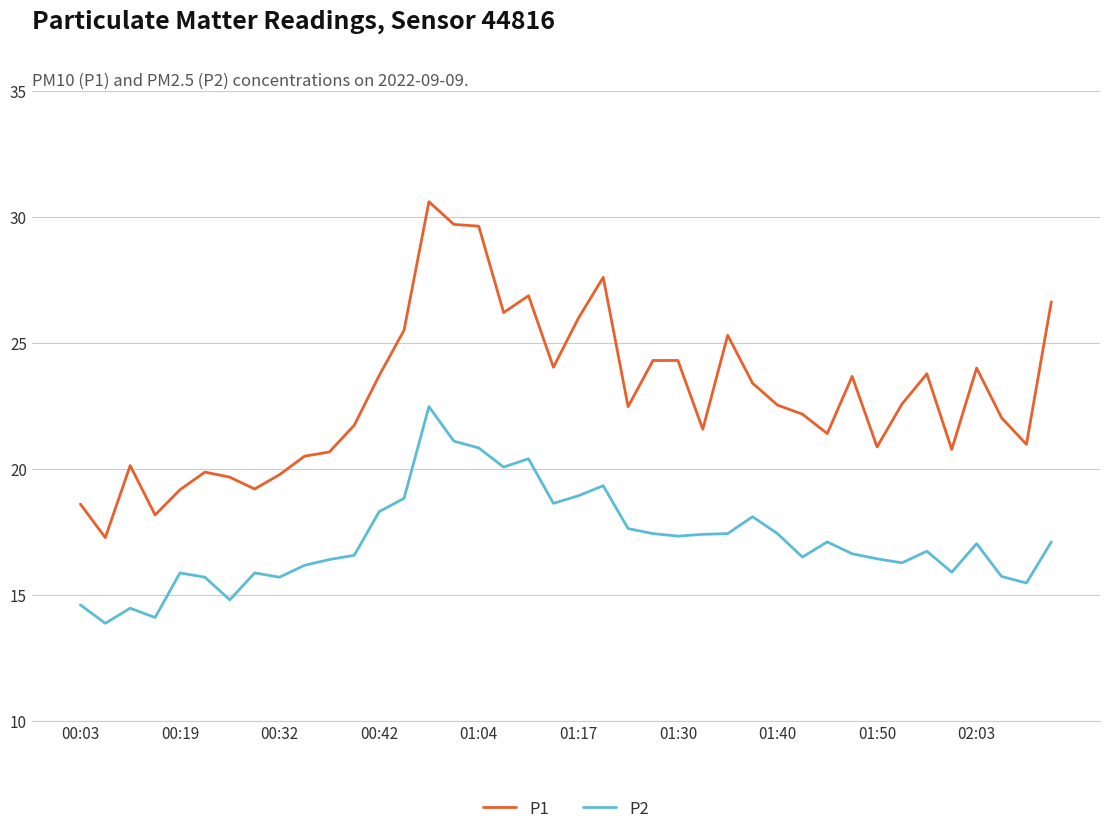

True or false: P1 and P2 cross at least once.

False